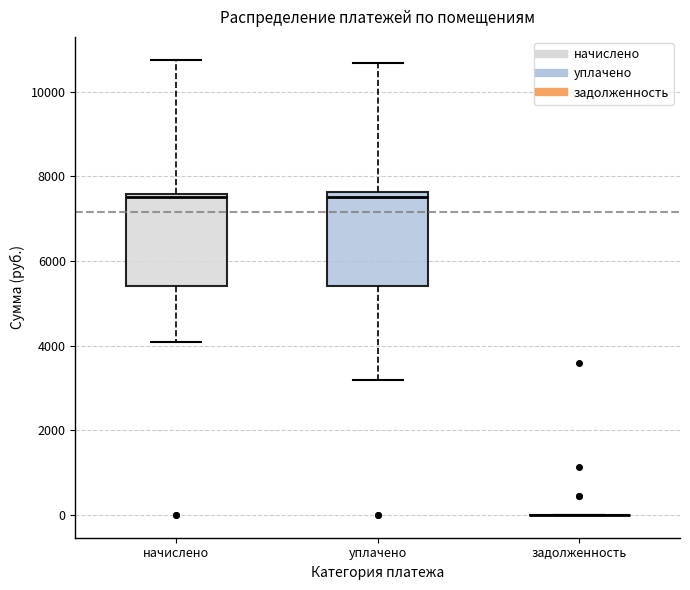

Where does the lower whisker of the box for уплачено end on the y-axis? The values are not printed on the chart, so give them approximately, as read against the axis.

3200